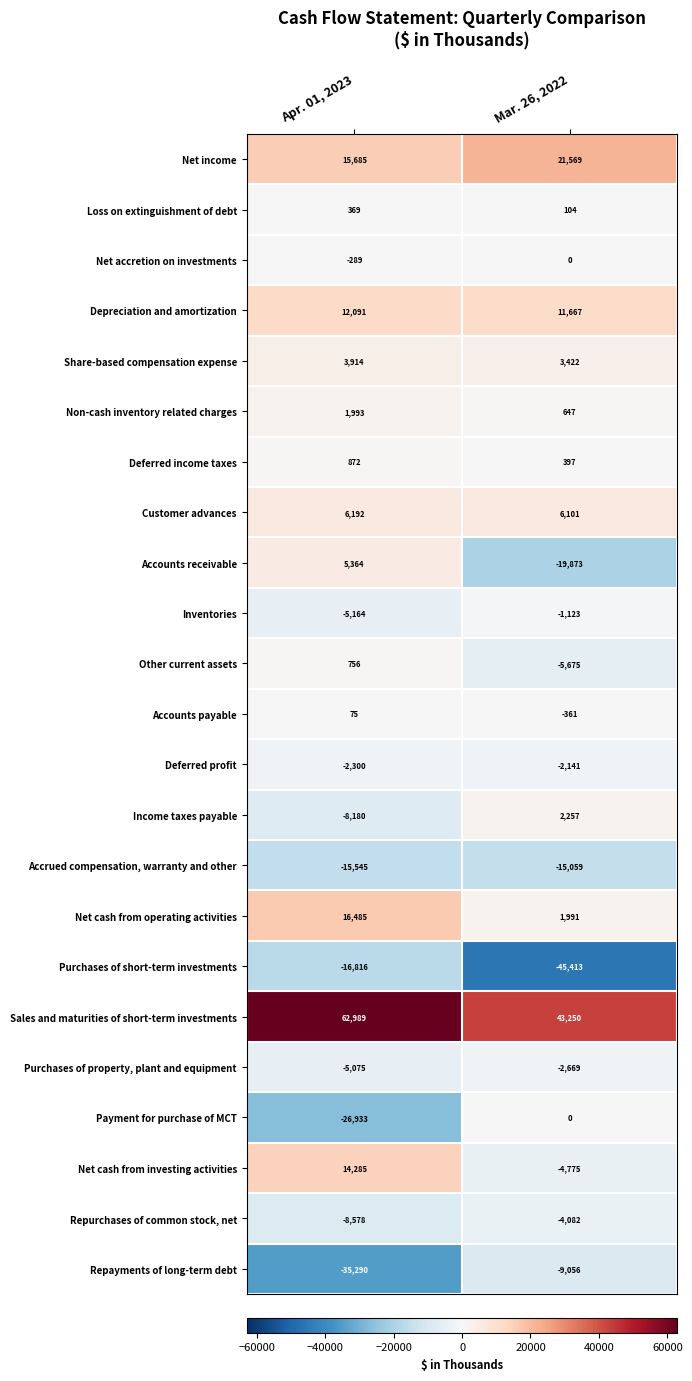

What is the total value across all series at Mar. 26, 2022?

-18822